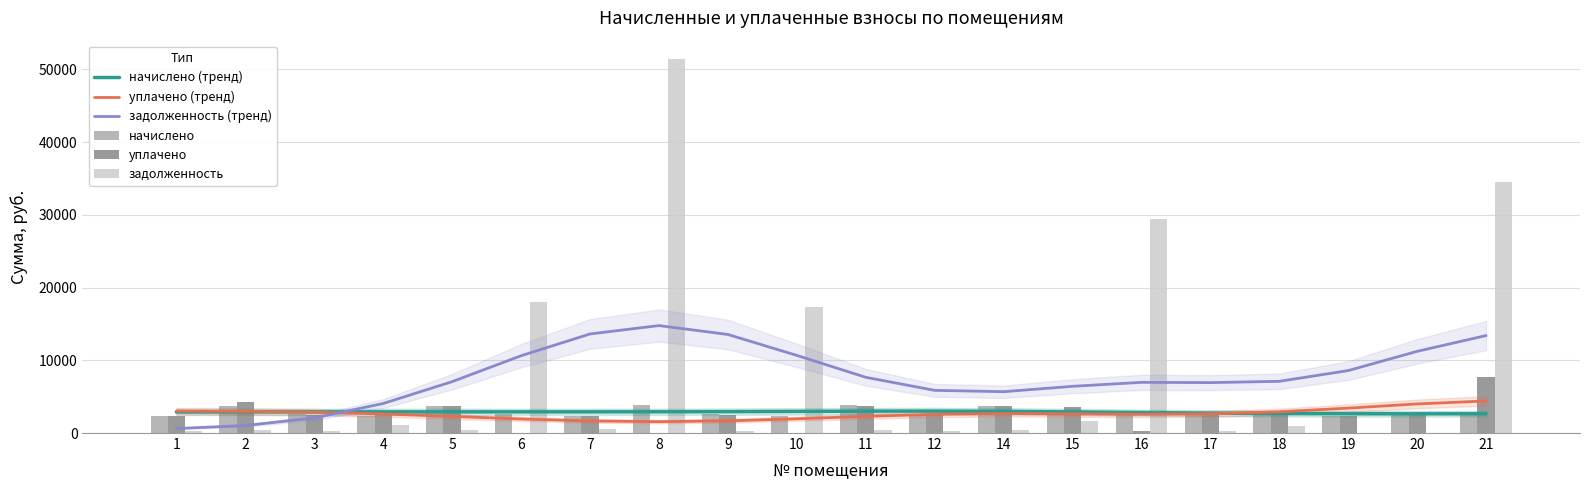

Reading right to left, list all the values displayed in this chart.

начислено (тренд): 21=2650.3	20=2644.4	19=2648.9	18=2677.9	17=2734.5	16=2814.4	15=2905.5	14=2982.4	12=3018.1	11=3007.8	10=2973.2	9=2941.4	8=2923.1	7=2915.3	6=2913.1	5=2912.6	4=2910.7	3=2906.3	2=2900.1	1=2894.9
уплачено (тренд): 21=4406.8	20=4003.5	19=3422.8	18=2922.7	17=2638.9	16=2574.6	15=2636.4	14=2676.1	12=2569.2	11=2297.6	10=1955.2	9=1677.1	8=1566.1	7=1660.3	6=1930.1	5=2287.8	4=2623.0	3=2857.3	2=2976.7	1=3016.9
задолженность (тренд): 21=13402.8	20=11232.9	19=8587.9	18=7111.2	17=6932.2	16=6969.9	15=6422.1	14=5684.1	12=5867.9	11=7665.9	10=10677.4	9=13554.1	8=14774.6	7=13621.0	6=10624.5	5=7063.6	4=4057.1	3=2075.6	2=1029.0	1=616.4
начислено: 21=2916.1	20=2423.7	19=2340.1	18=2895.1	17=2709.9	16=2667.3	15=2568.1	14=3764.8	12=2565.4	11=3806.2	10=2385.6	9=2559.4	8=3794.2	7=2387.4	6=2553.5	5=3784.1	4=2407.8	3=2559.4	2=3777.4	1=2409.6
уплачено: 21=7641.0	20=2423.7	19=2340.1	18=2862.3	17=2949.5	16=318.0	15=3531.1	14=3722.1	12=2536.3	11=3763.0	10=0.0	9=2530.4	8=0.0	7=2360.3	6=0.0	5=3741.1	4=2860.9	3=2530.4	2=4205.9	1=2383.2
задолженность: 21=34553.1	20=0.0	19=0.0	18=966.4	17=301.3	16=29492.5	15=1605.0	14=418.3	12=285.1	11=422.9	10=17270.6	9=284.4	8=51385.9	7=534.9	6=17982.6	5=420.4	4=1074.9	3=284.4	2=419.7	1=267.7